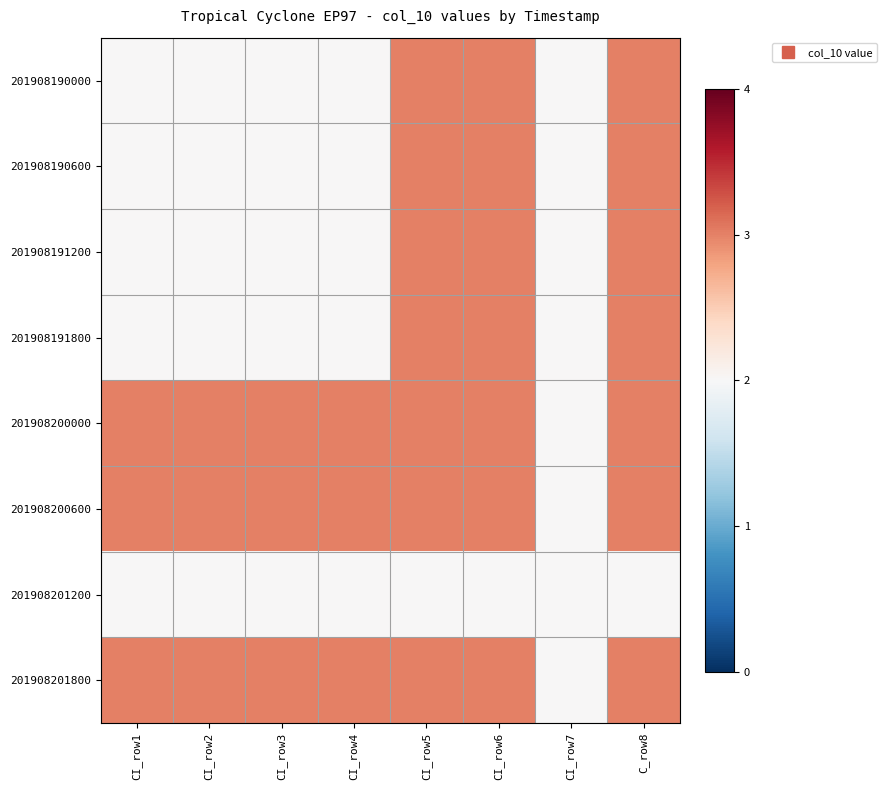

Reading left to right, transcribe all the data shown in this chart.

201908190000: CI_row1=2	CI_row2=2	CI_row3=2	CI_row4=2	CI_row5=3	CI_row6=3	CI_row7=2	C_row8=3
201908190600: CI_row1=2	CI_row2=2	CI_row3=2	CI_row4=2	CI_row5=3	CI_row6=3	CI_row7=2	C_row8=3
201908191200: CI_row1=2	CI_row2=2	CI_row3=2	CI_row4=2	CI_row5=3	CI_row6=3	CI_row7=2	C_row8=3
201908191800: CI_row1=2	CI_row2=2	CI_row3=2	CI_row4=2	CI_row5=3	CI_row6=3	CI_row7=2	C_row8=3
201908200000: CI_row1=3	CI_row2=3	CI_row3=3	CI_row4=3	CI_row5=3	CI_row6=3	CI_row7=2	C_row8=3
201908200600: CI_row1=3	CI_row2=3	CI_row3=3	CI_row4=3	CI_row5=3	CI_row6=3	CI_row7=2	C_row8=3
201908201200: CI_row1=2	CI_row2=2	CI_row3=2	CI_row4=2	CI_row5=2	CI_row6=2	CI_row7=2	C_row8=2
201908201800: CI_row1=3	CI_row2=3	CI_row3=3	CI_row4=3	CI_row5=3	CI_row6=3	CI_row7=2	C_row8=3